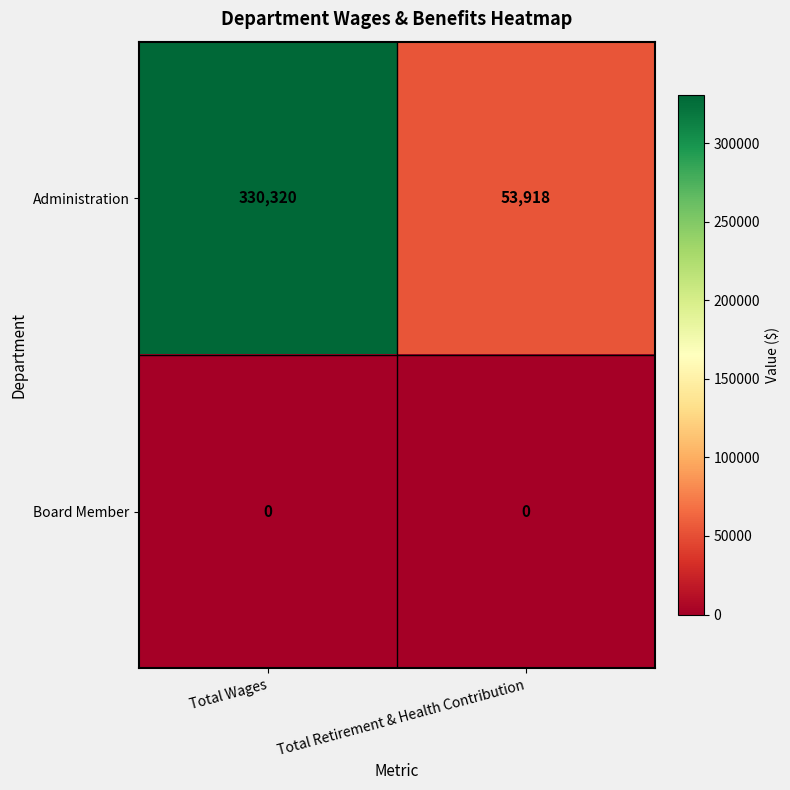

What is the total value across all series at Total Retirement & Health Contribution?

53918